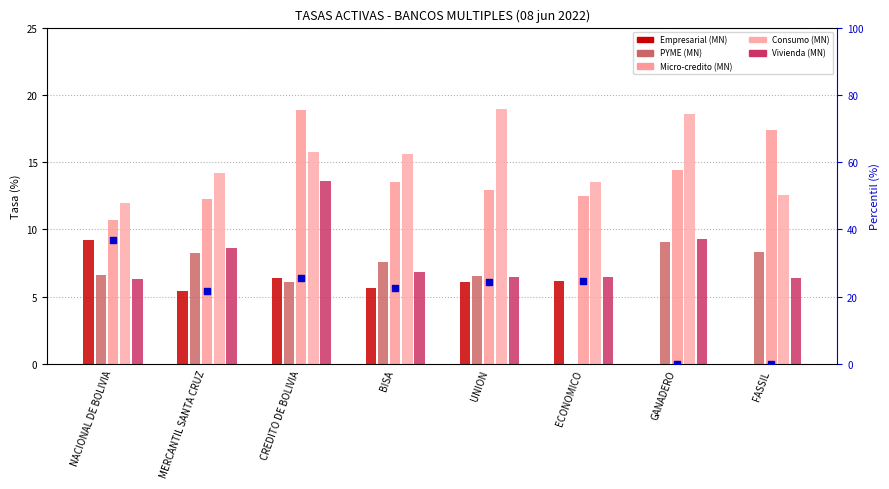

Which series contains the lowest Y value?

Empresarial (MN)